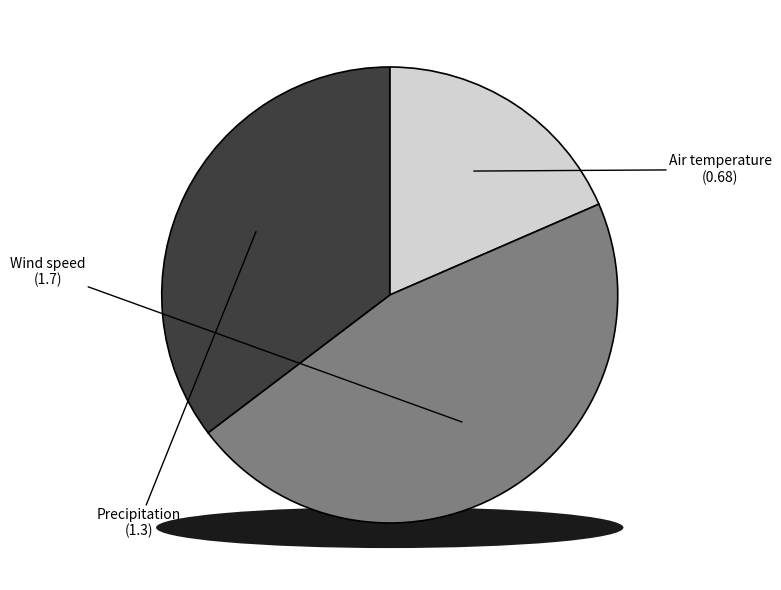

True or false: Wind speed accounts for 46% of the total.

True